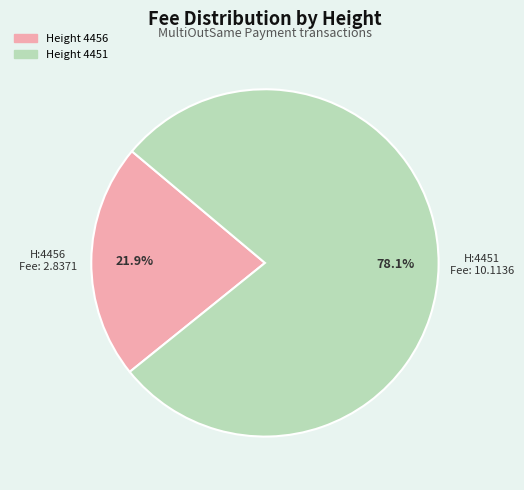

Do Height 4451 and Height 4456 together represent more than half of the pie?

Yes